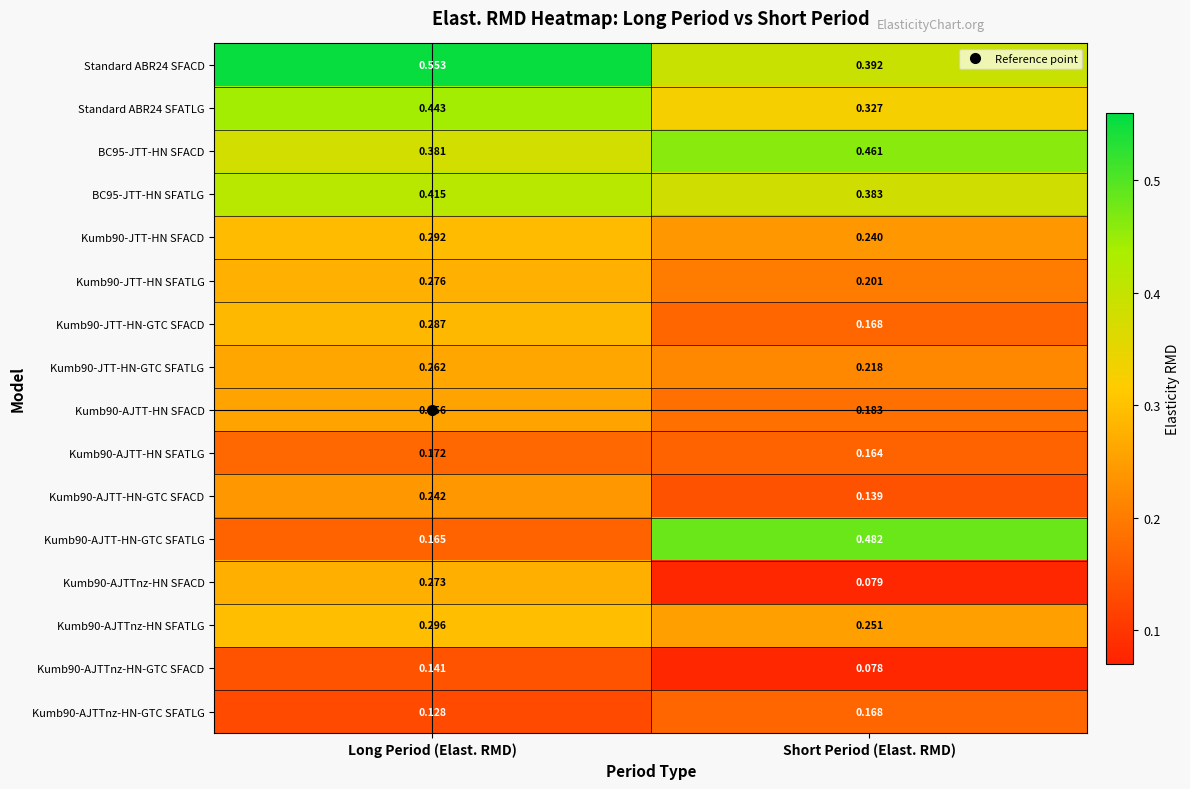

Is the value of BC95-JTT-HN SFATLG at Short Period (Elast. RMD) greater than the value of Kumb90-AJTTnz-HN-GTC SFATLG at Long Period (Elast. RMD)?

Yes